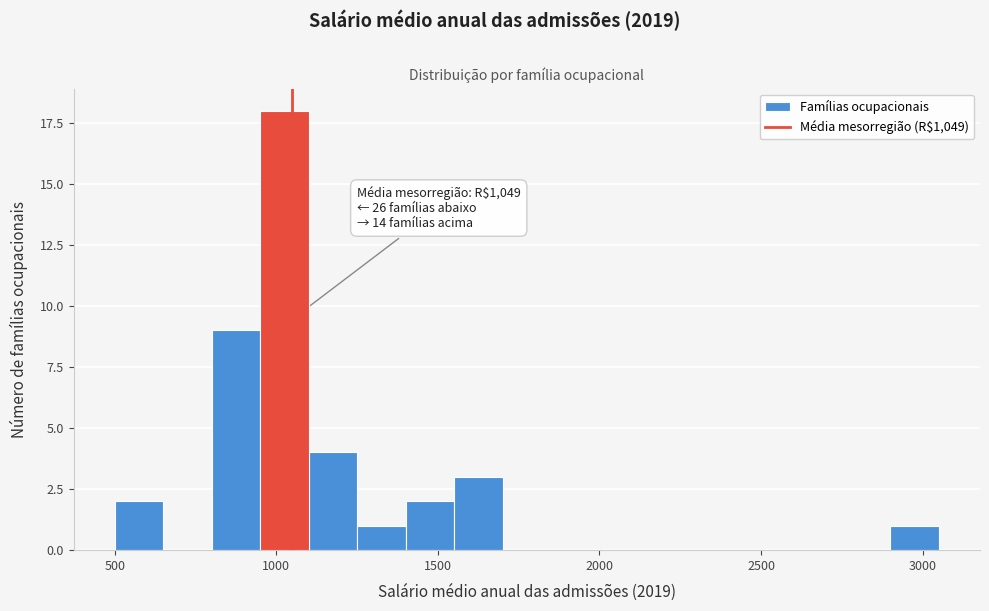

Read against the x-axis, roughly where is the centre of the tallest bar?

1050